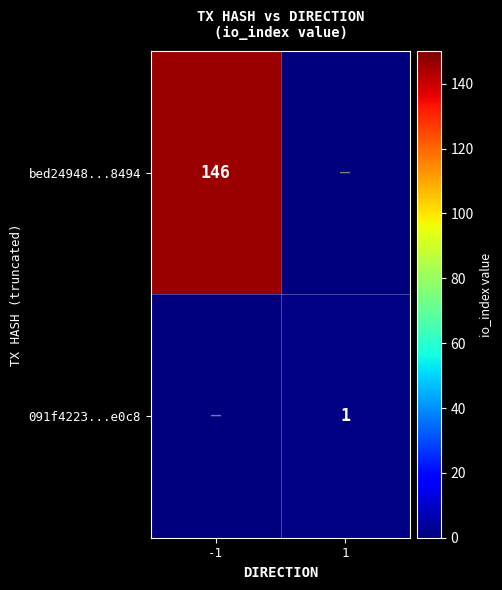

The value of 091f4223...e0c8 at 1 is 1. True or false?

True